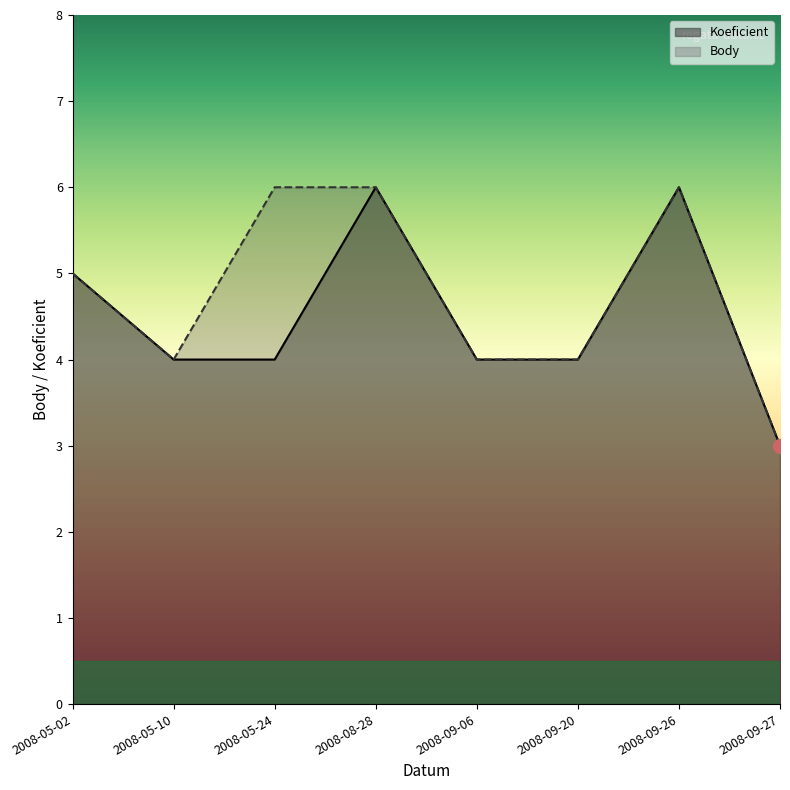

Which series has the largest total across all categories?

Body